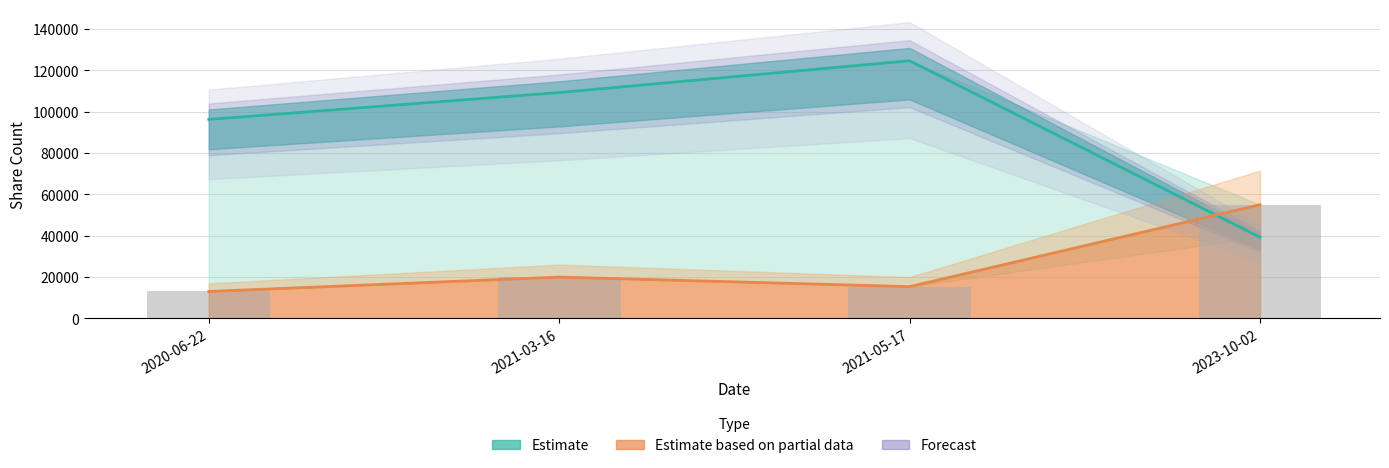

Reading left to right, list all the values displayed in this chart.

Shares Owned (Estimate): 96250	109250	124625	39269
Transaction Shares (Partial Estimate): 13044	20000	15375	55000
Transaction Shares (bars): 13044	20000	15375	55000